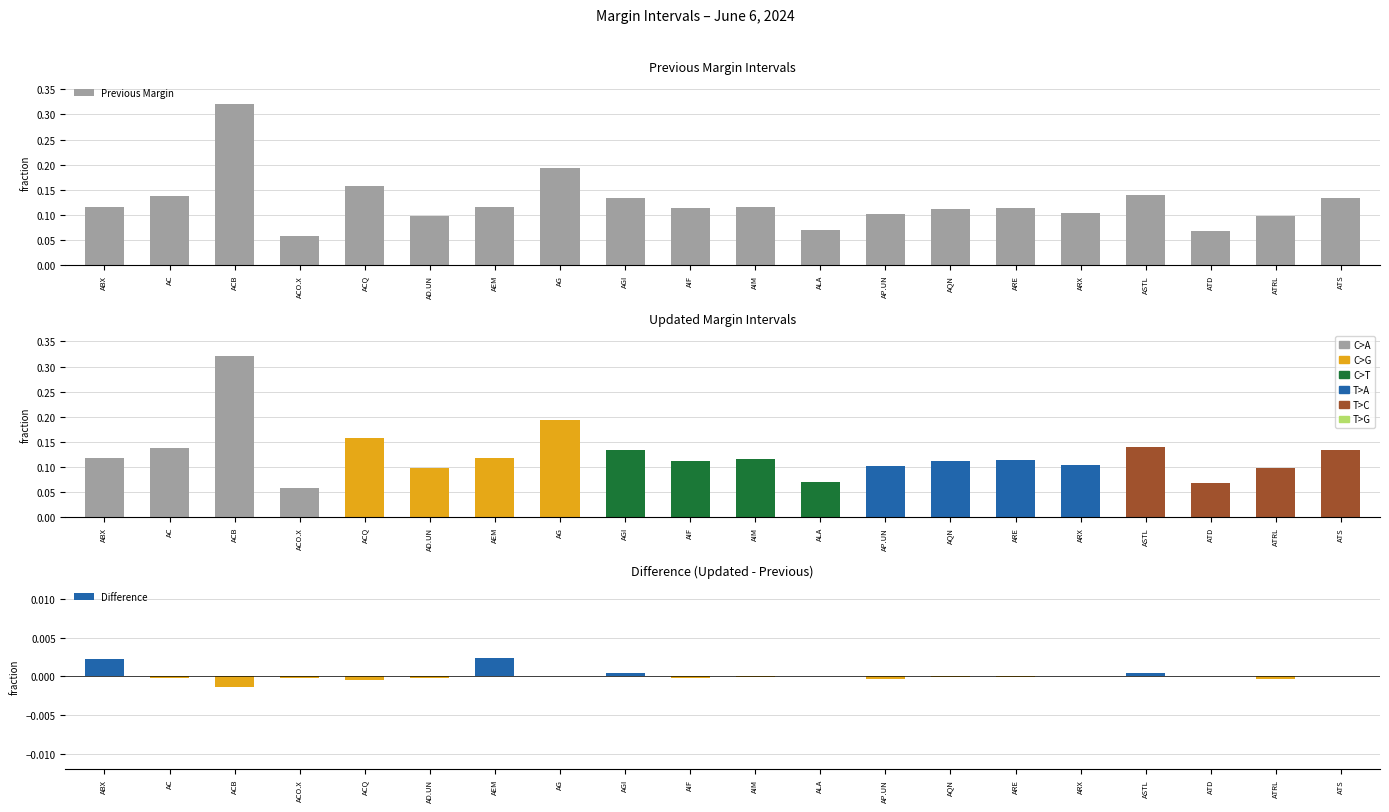

What position from the left is AQN?

14